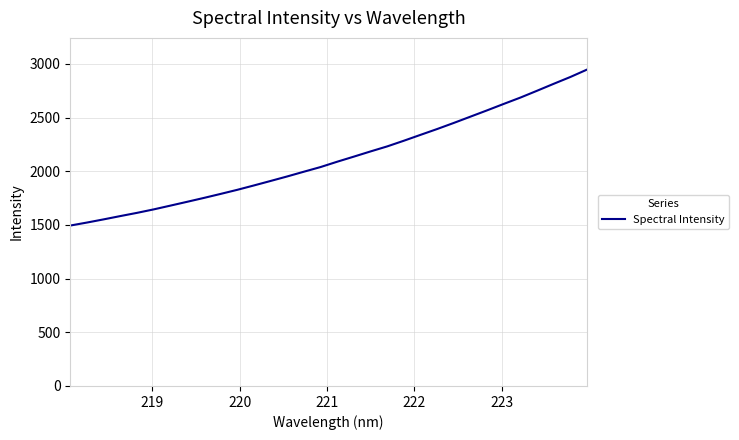

Does the chart display data point markers on the line(s)?

No